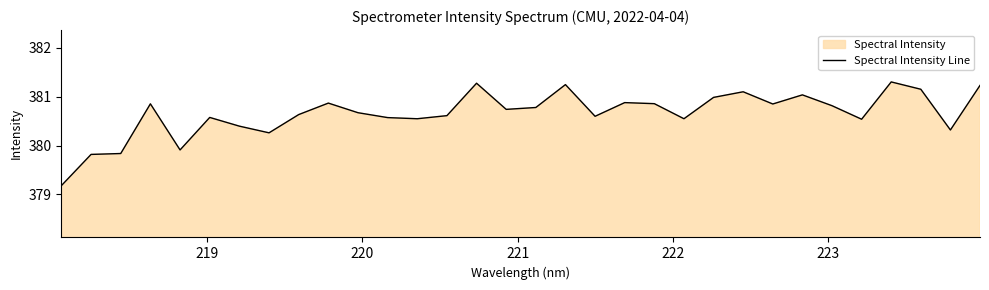

What is the smallest value displayed?

379.2